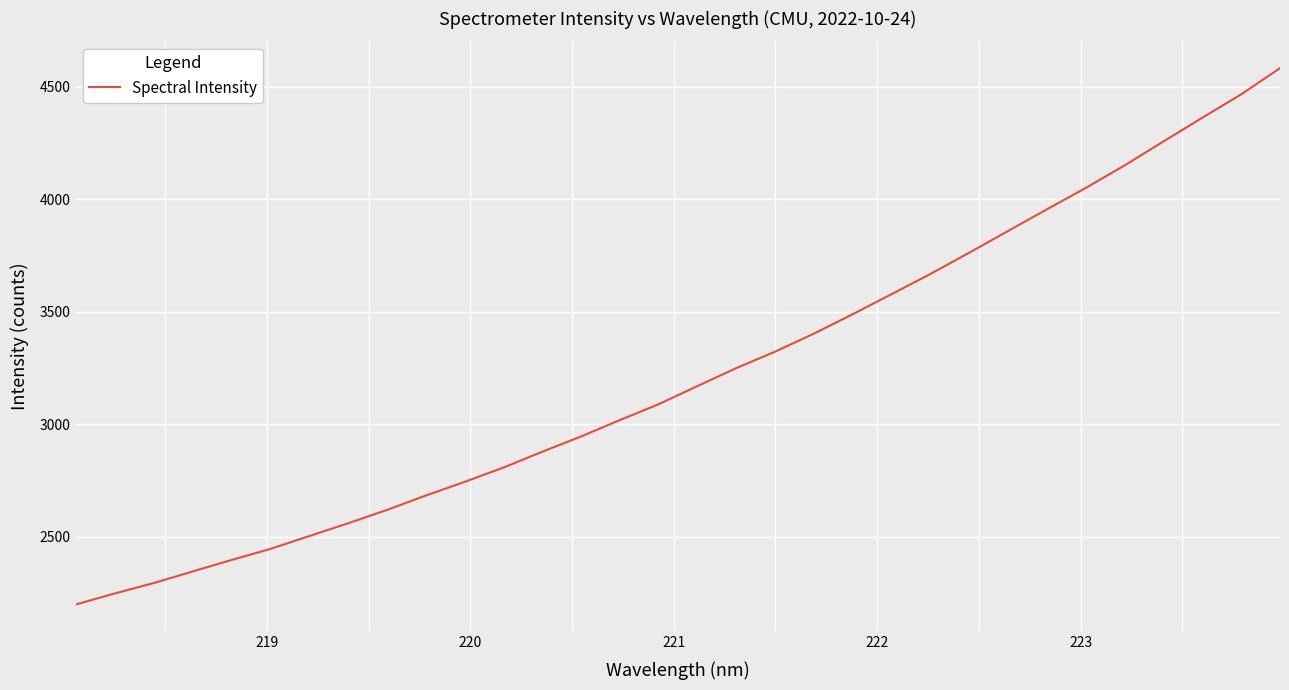

What is the maximum value shown in the chart?

4582.6